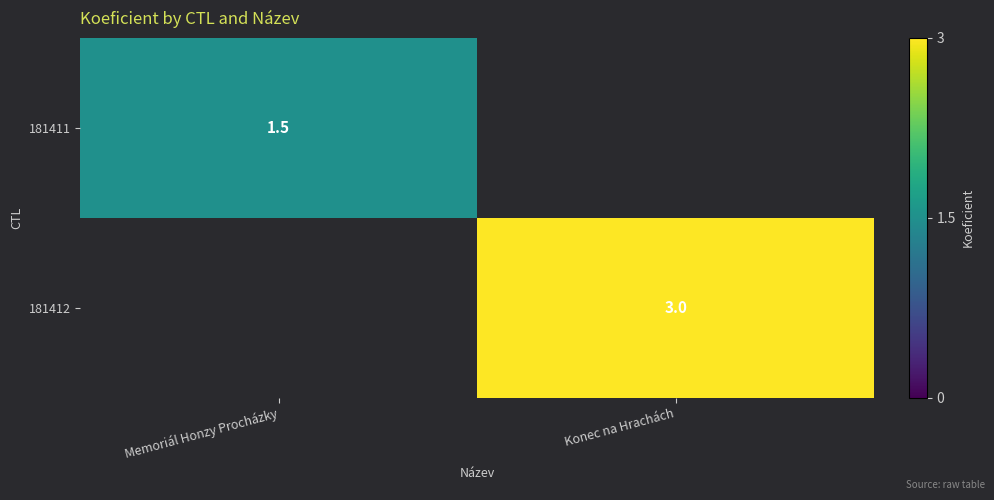

The value of 181412 at Konec na Hrachách is 4.8. True or false?

False